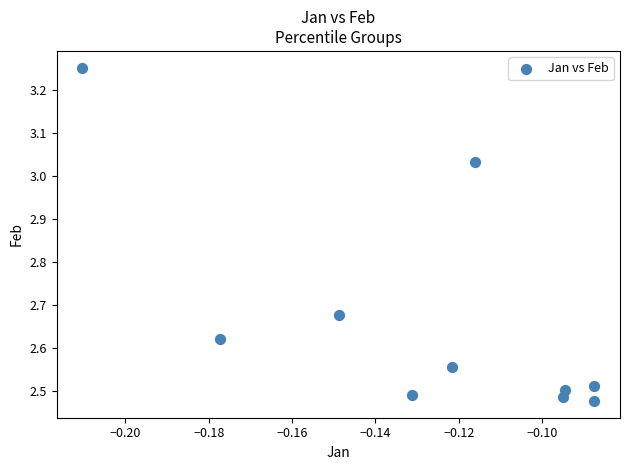

What is the range of Y values (max minus min)?

0.8